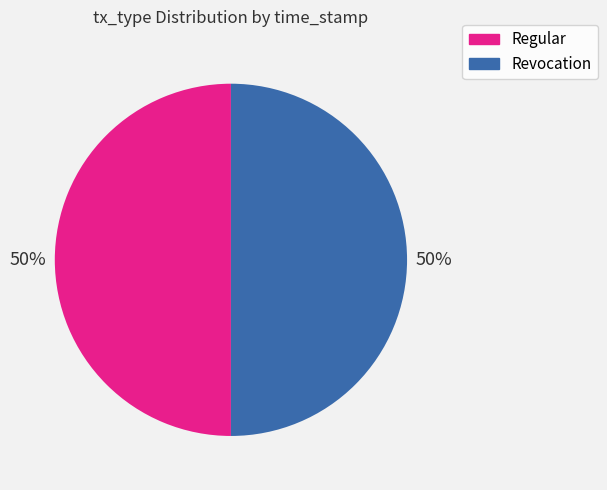

Is it true that Revocation is 50% of the pie?

True